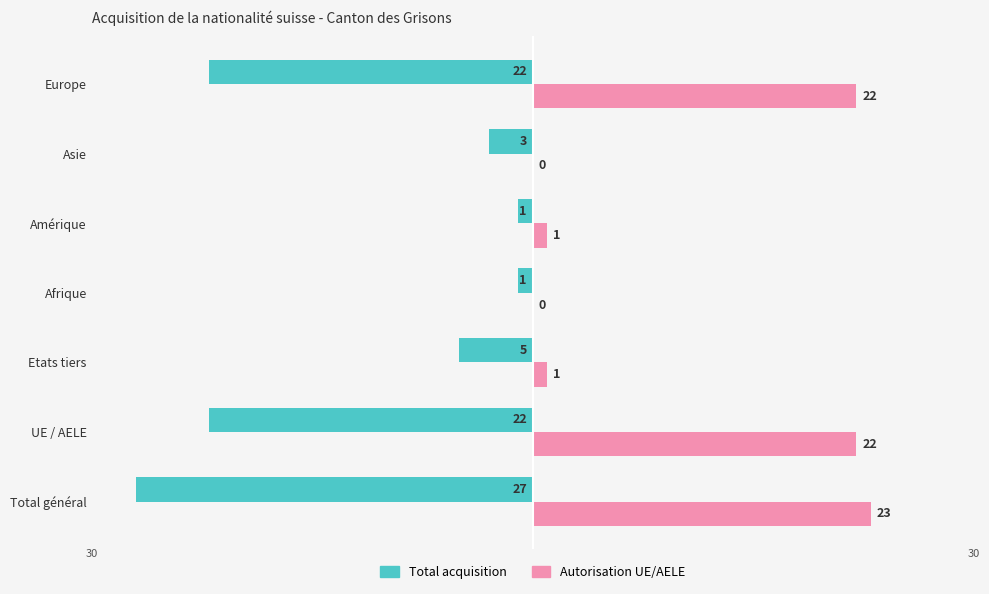

How many data points does each series have?

7